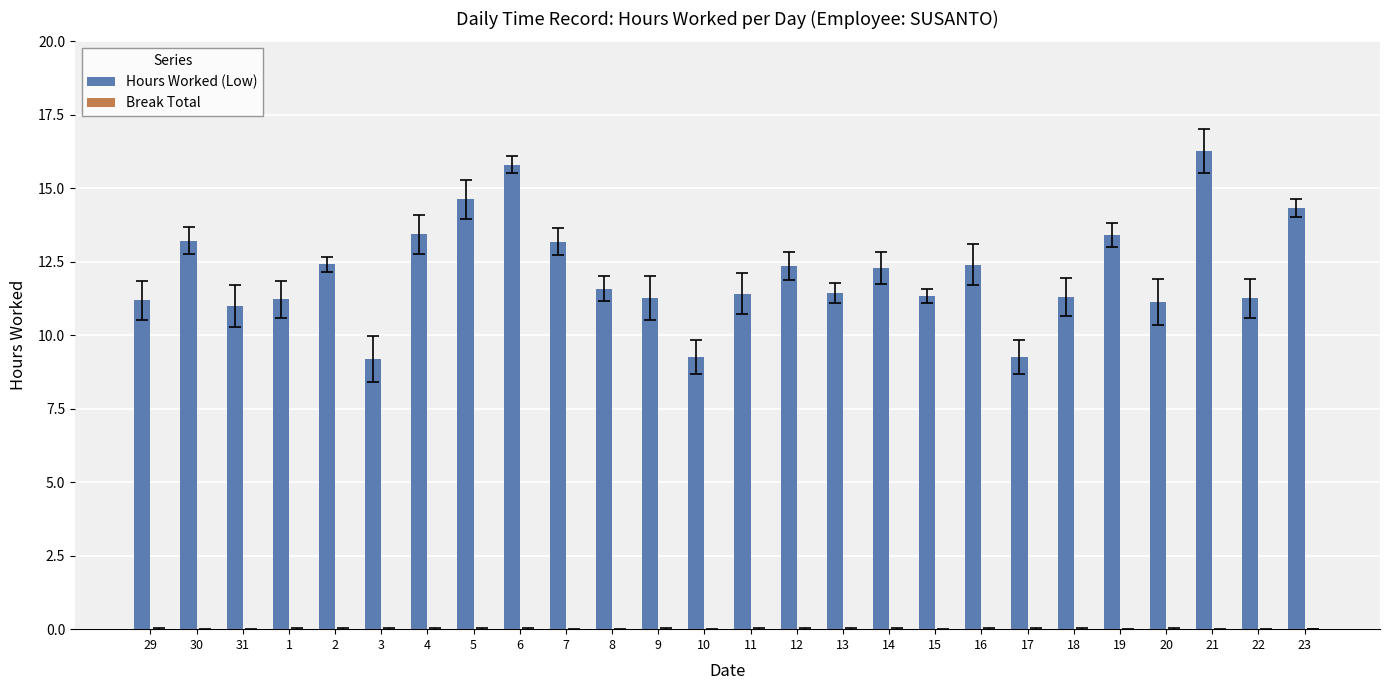

Are the bars horizontal?

No